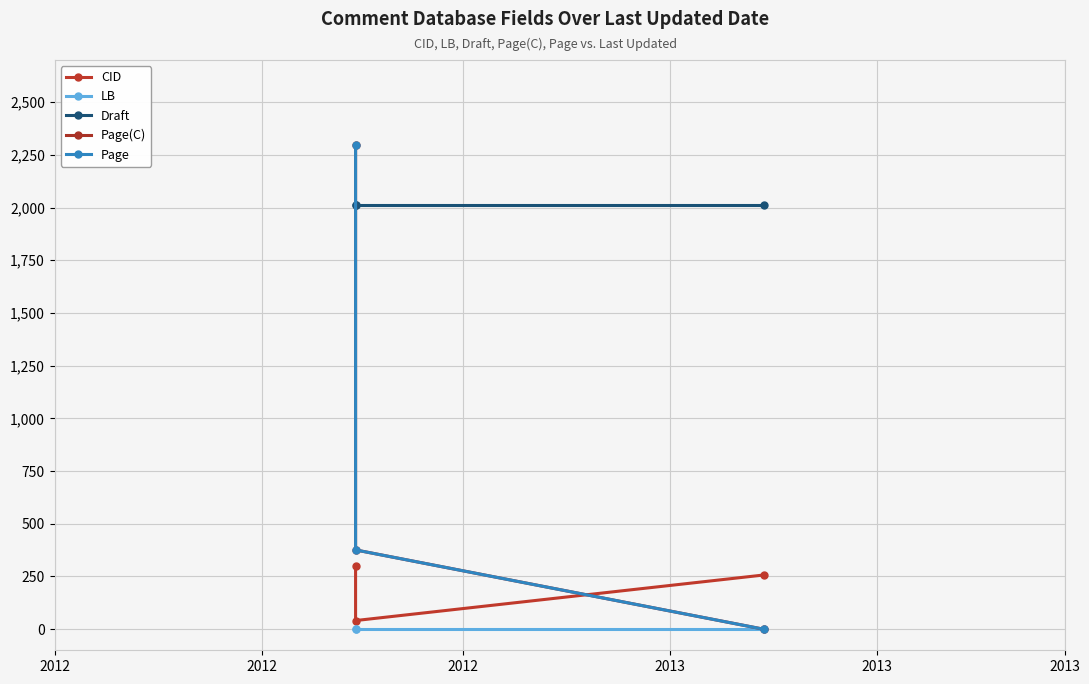

Which series has the largest total across all categories?

Draft